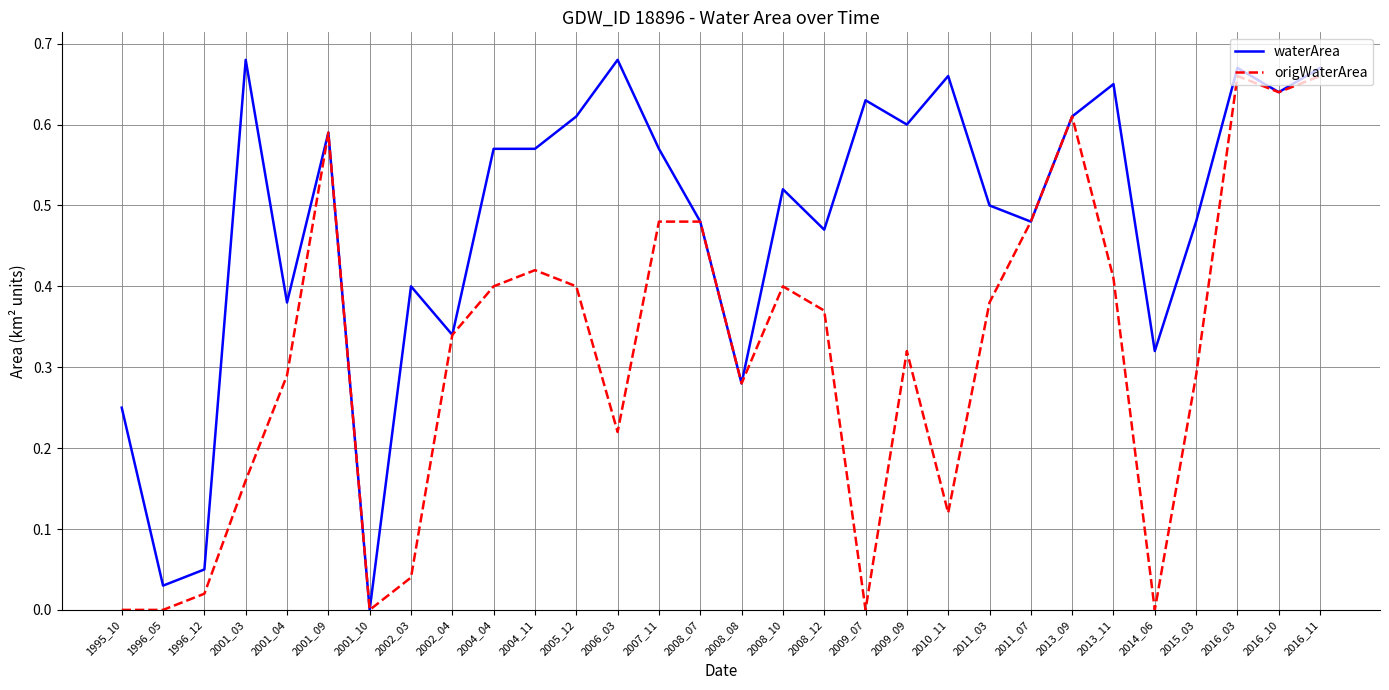

Is it true that origWaterArea equals 0.1 at 2008_12?

False